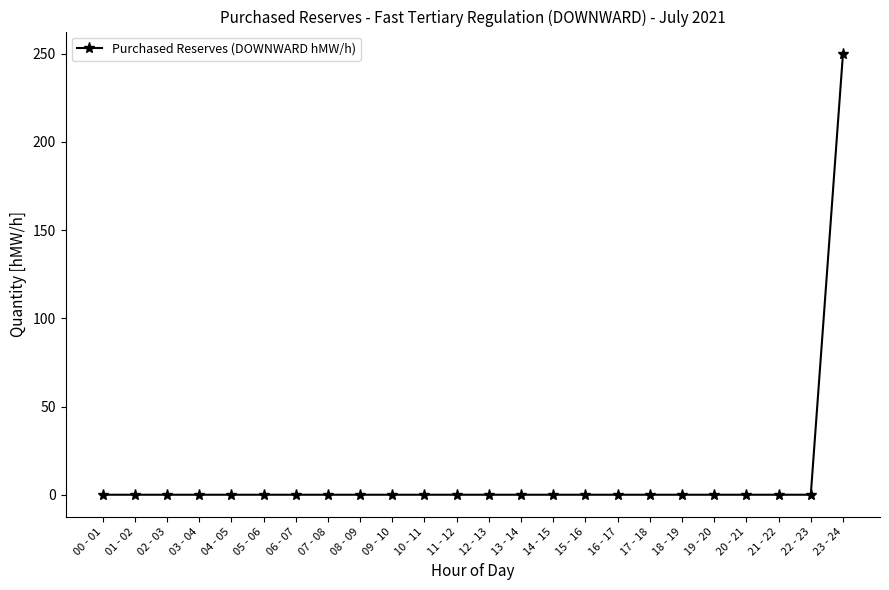

The chart shows a value of 0 at 07 - 08. True or false?

True